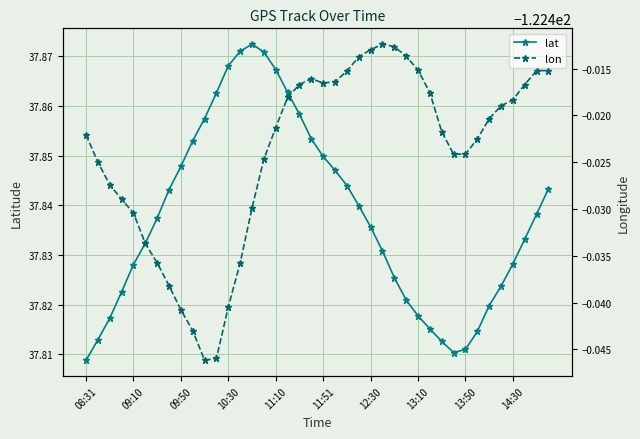

What is the maximum value for lat?

37.9